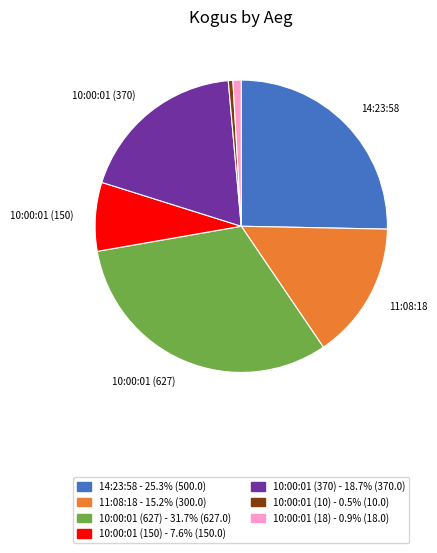

Is there a majority slice in this chart?

No